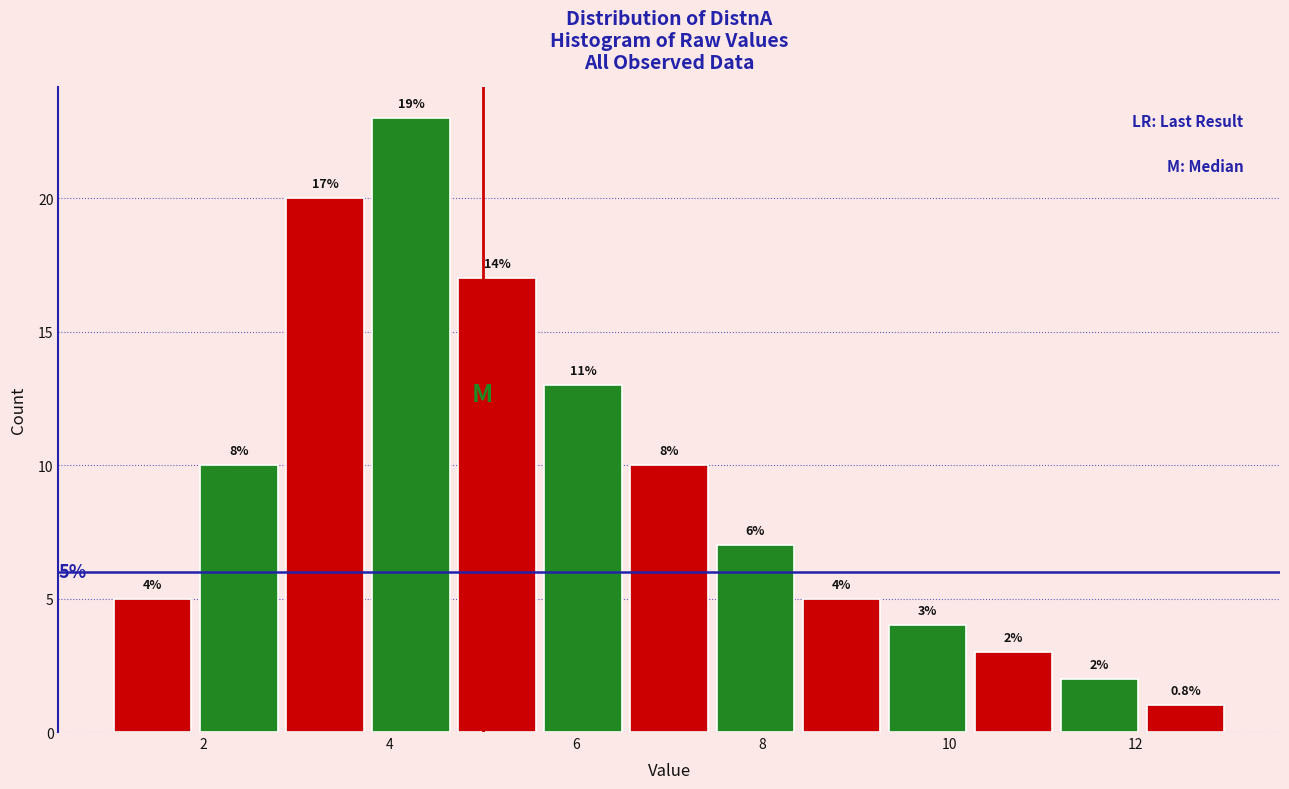

Over which range of the x-axis is the bar tallest?

3.8 to 4.6